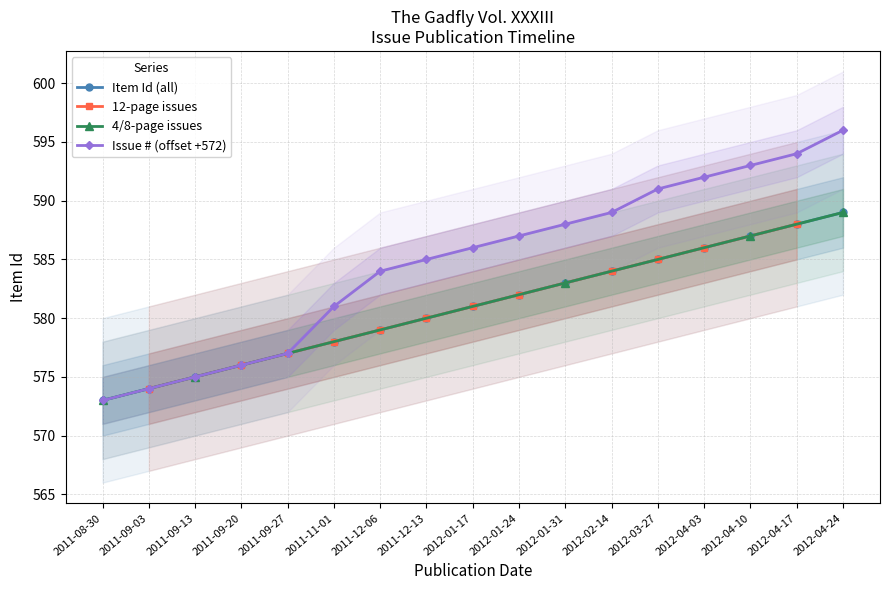

The chart shows a value of 589 at 2012-04-24. True or false?

True